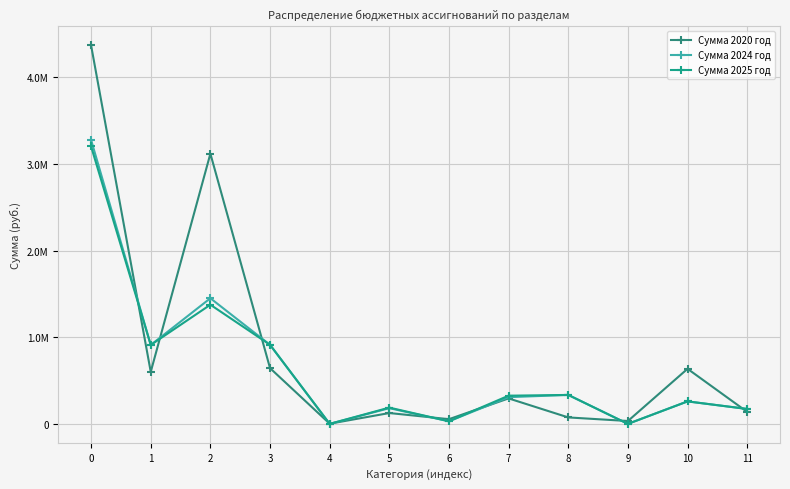

What is the value of the Сумма 2020 год point at the 11th from the left?

636462.1